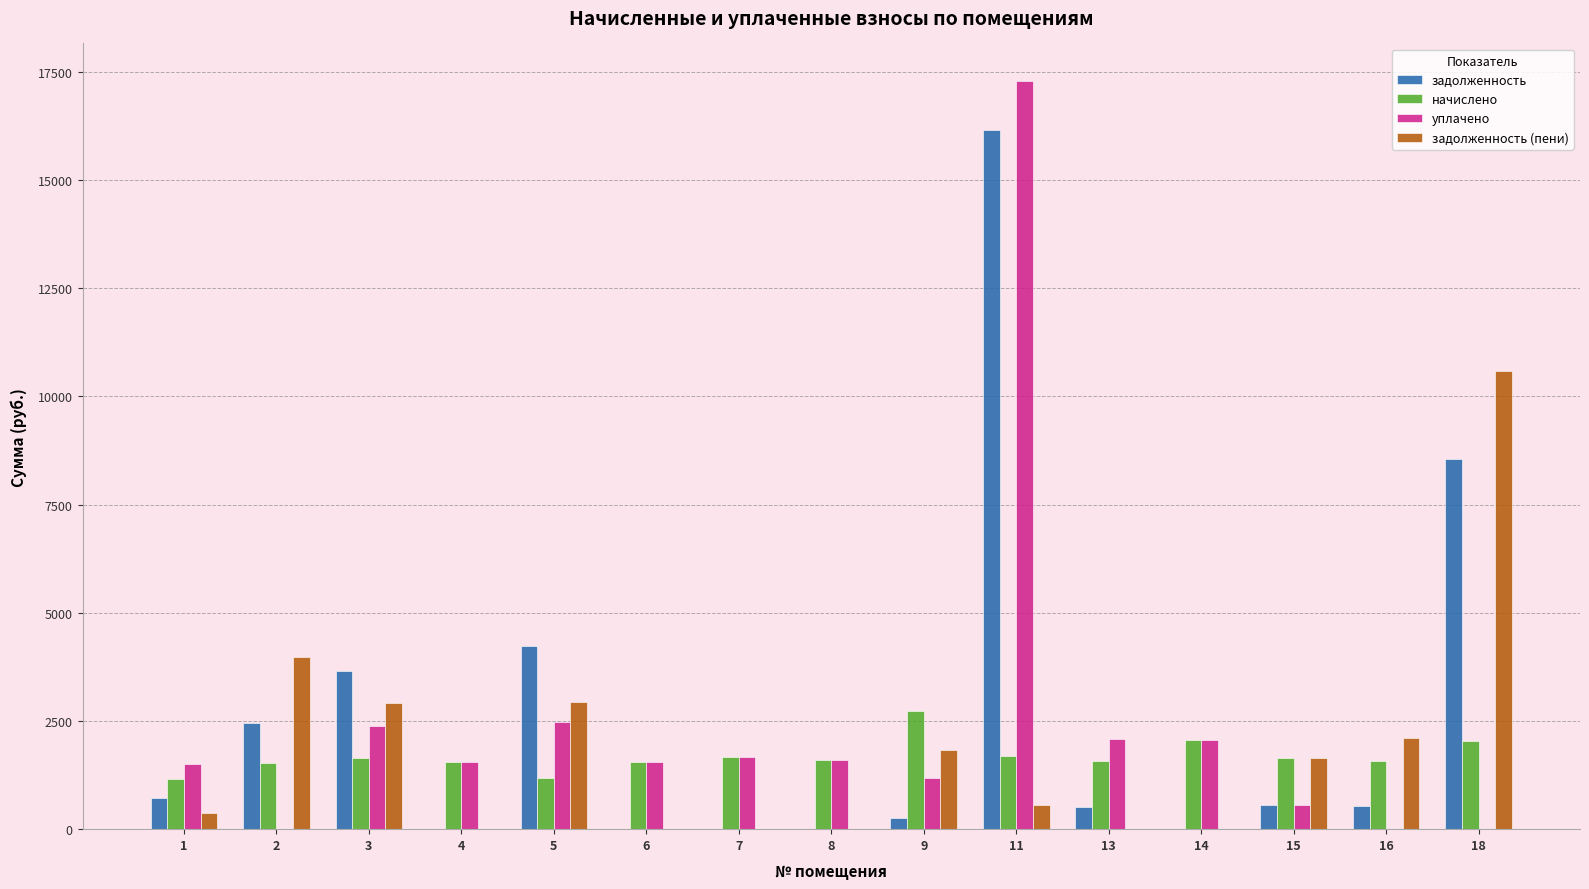

Count the number of categories in the chart.

15